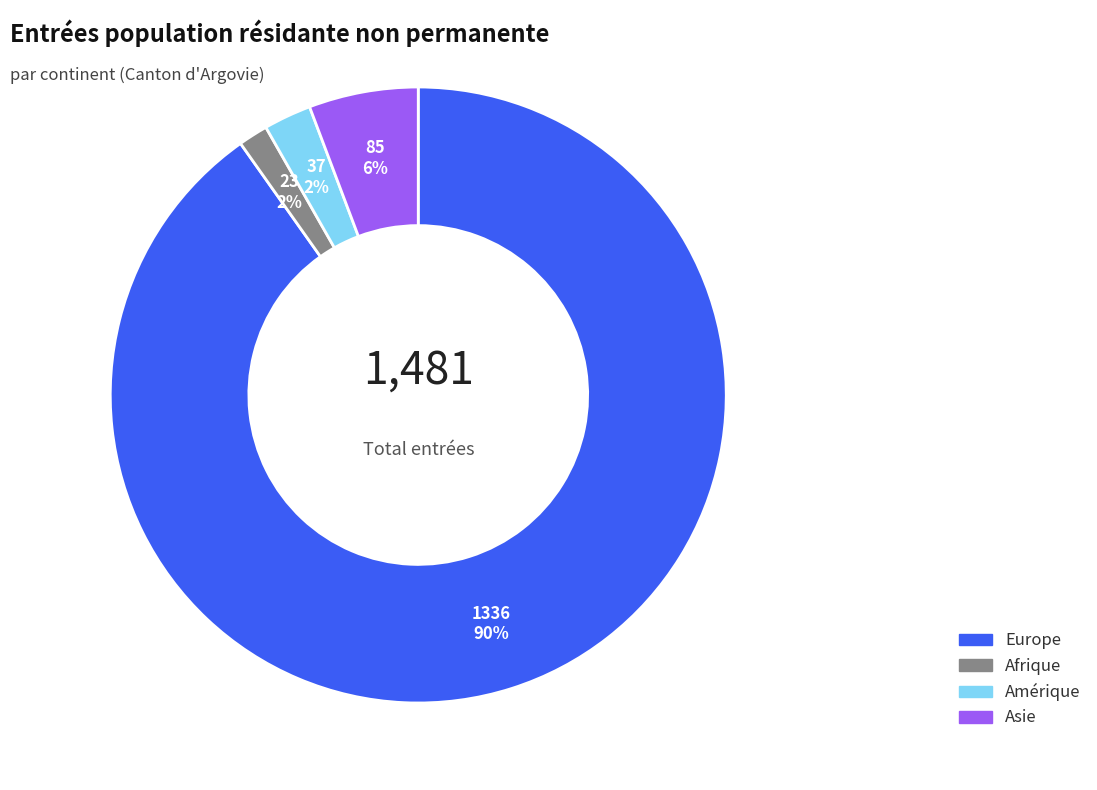

How many segments does this pie chart have?

4